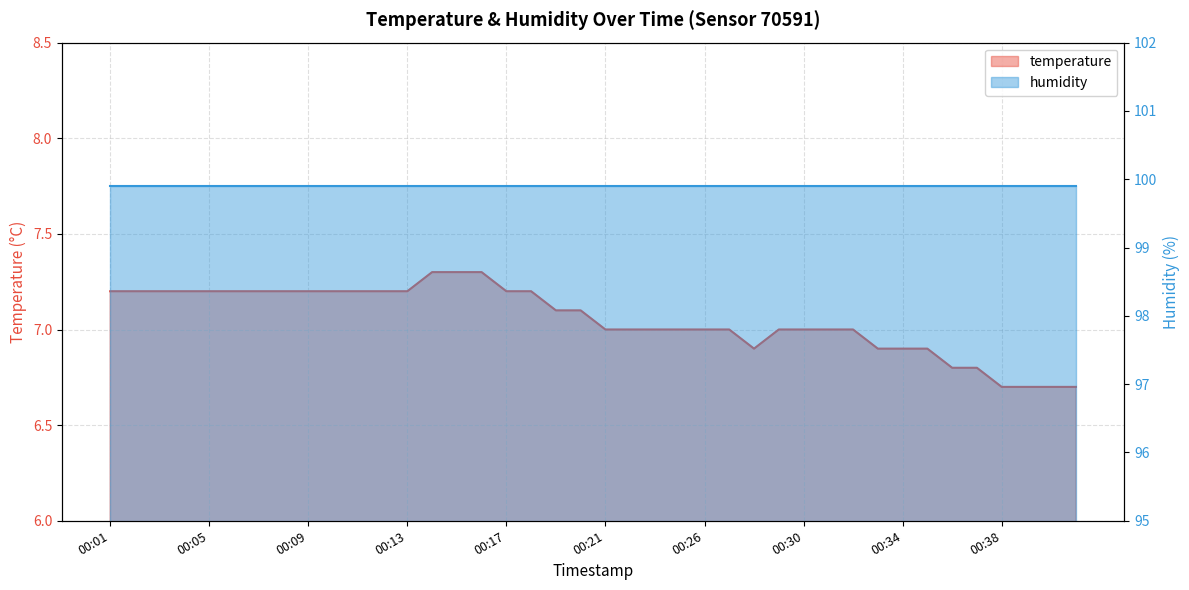

Rank the categories by value from lowest to highest.

00:38, 00:39, 00:40, 00:41, 00:36, 00:37, 00:28, 00:33, 00:34, 00:35, 00:21, 00:22, 00:24, 00:25, 00:26, 00:27, 00:29, 00:30, 00:31, 00:32, 00:19, 00:20, 00:01, 00:02, 00:03, 00:04, 00:05, 00:06, 00:07, 00:08, 00:09, 00:10, 00:11, 00:12, 00:13, 00:17, 00:18, 00:14, 00:15, 00:16